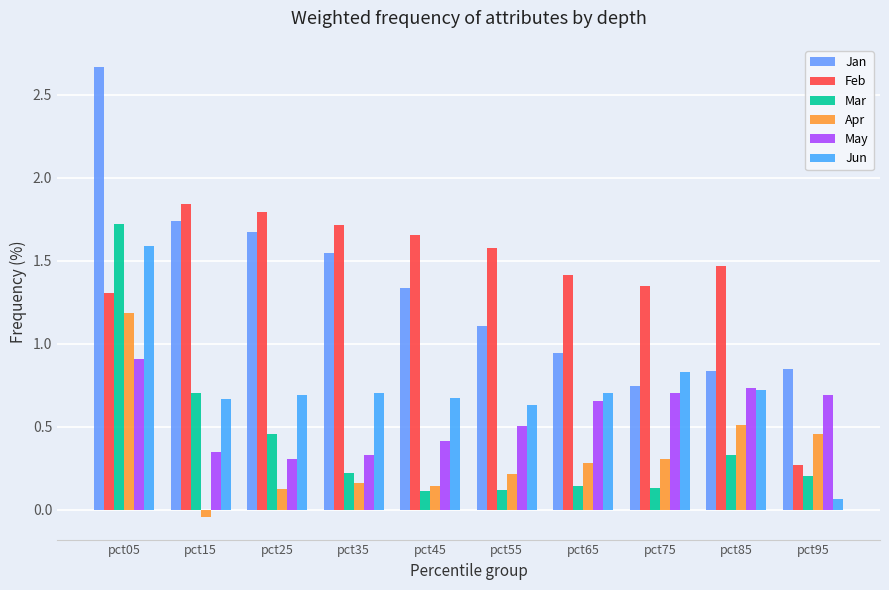

What value does the Jan series have at pct15?

1.7